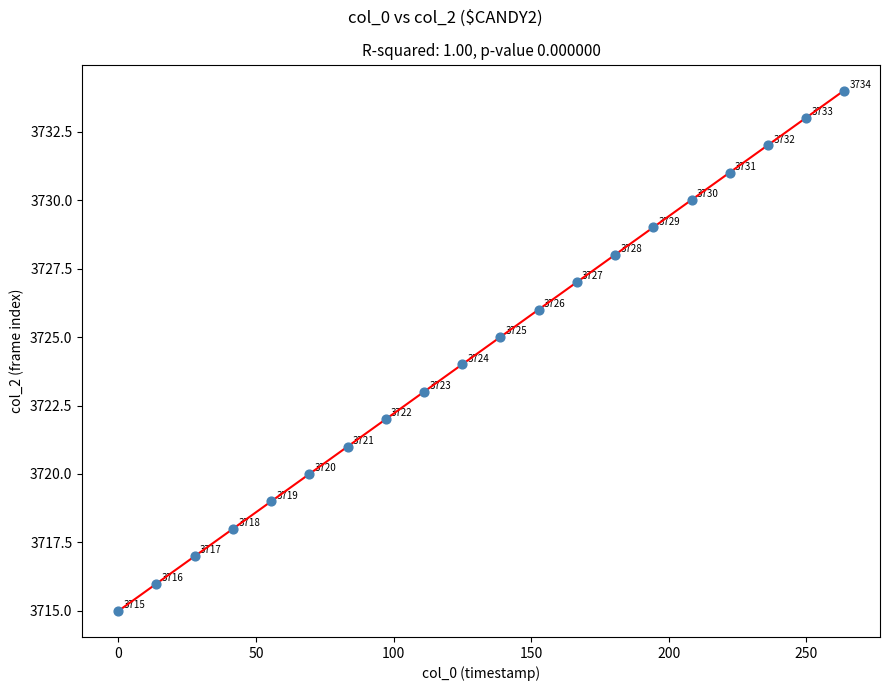

What is the range of Y values (max minus min)?

19